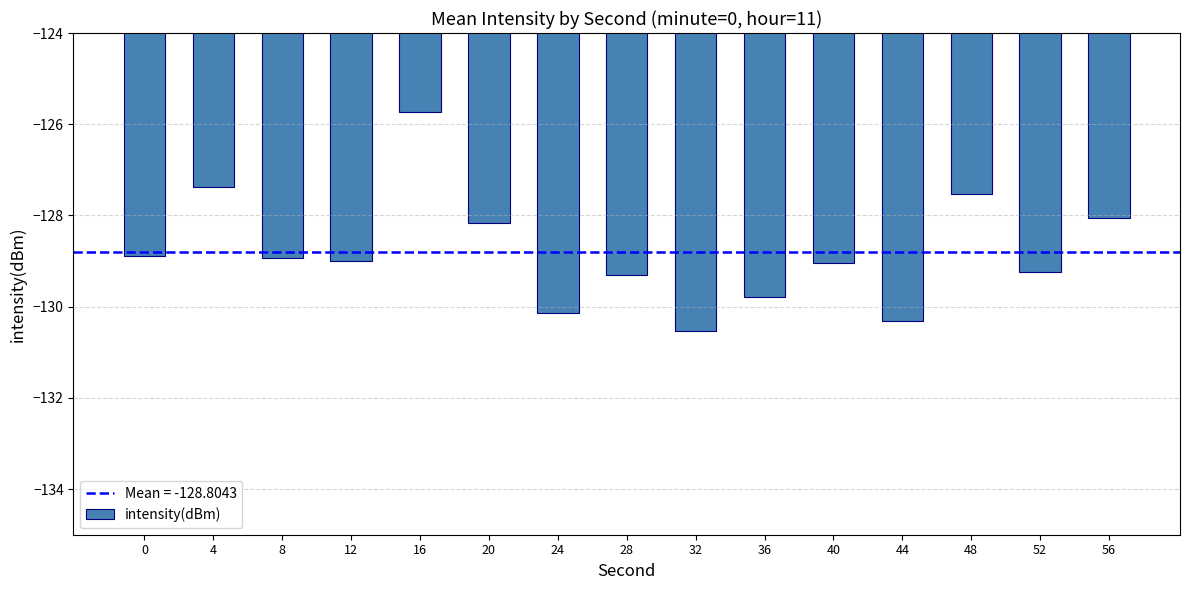

The value at 12 is -129.0. True or false?

True